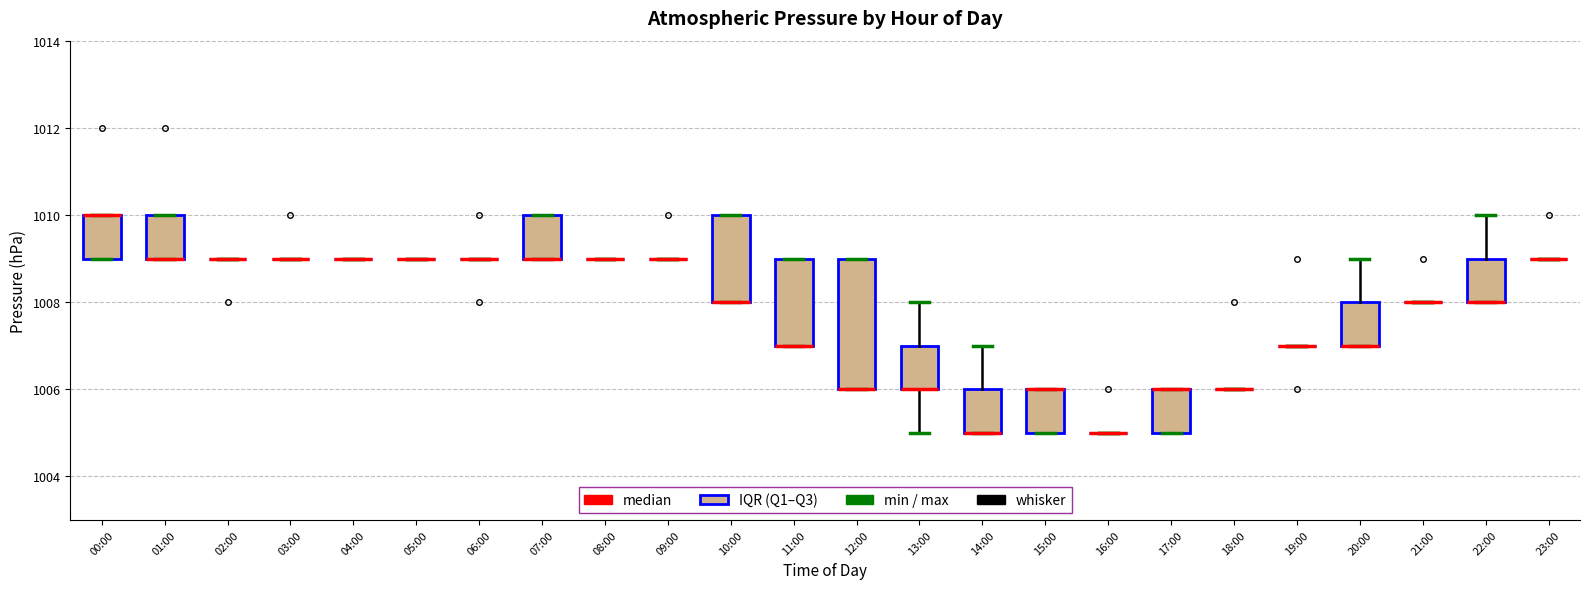

Reading left to right, transcribe this box plot: for each box, give where its median line is, the range the box spans, and where its two whiskers end, as read against the y-axis. The values are not printed on the chart, so give them approximately, as read against the axis.

00:00: median 1010 (drawn on the box's upper edge), box 1009 to 1010, whiskers 1009 to 1010
01:00: median 1009 (drawn on the box's lower edge), box 1009 to 1010, whiskers 1009 to 1010
02:00: box collapsed to a line at 1009, whiskers 1009 to 1009
03:00: box collapsed to a line at 1009, whiskers 1009 to 1009
04:00: box collapsed to a line at 1009, whiskers 1009 to 1009
05:00: box collapsed to a line at 1009, whiskers 1009 to 1009
06:00: box collapsed to a line at 1009, whiskers 1009 to 1009
07:00: median 1009 (drawn on the box's lower edge), box 1009 to 1010, whiskers 1009 to 1010
08:00: box collapsed to a line at 1009, whiskers 1009 to 1009
09:00: box collapsed to a line at 1009, whiskers 1009 to 1009
10:00: median 1008 (drawn on the box's lower edge), box 1008 to 1010, whiskers 1008 to 1010
11:00: median 1007 (drawn on the box's lower edge), box 1007 to 1009, whiskers 1007 to 1009
12:00: median 1006 (drawn on the box's lower edge), box 1006 to 1009, whiskers 1006 to 1009
13:00: median 1006 (drawn on the box's lower edge), box 1006 to 1007, whiskers 1005 to 1008
14:00: median 1005 (drawn on the box's lower edge), box 1005 to 1006, whiskers 1005 to 1007
15:00: median 1006 (drawn on the box's upper edge), box 1005 to 1006, whiskers 1005 to 1006
16:00: box collapsed to a line at 1005, whiskers 1005 to 1005
17:00: median 1006 (drawn on the box's upper edge), box 1005 to 1006, whiskers 1005 to 1006
18:00: box collapsed to a line at 1006, whiskers 1006 to 1006
19:00: box collapsed to a line at 1007, whiskers 1007 to 1007
20:00: median 1007 (drawn on the box's lower edge), box 1007 to 1008, whiskers 1007 to 1009
21:00: box collapsed to a line at 1008, whiskers 1008 to 1008
22:00: median 1008 (drawn on the box's lower edge), box 1008 to 1009, whiskers 1008 to 1010
23:00: box collapsed to a line at 1009, whiskers 1009 to 1009